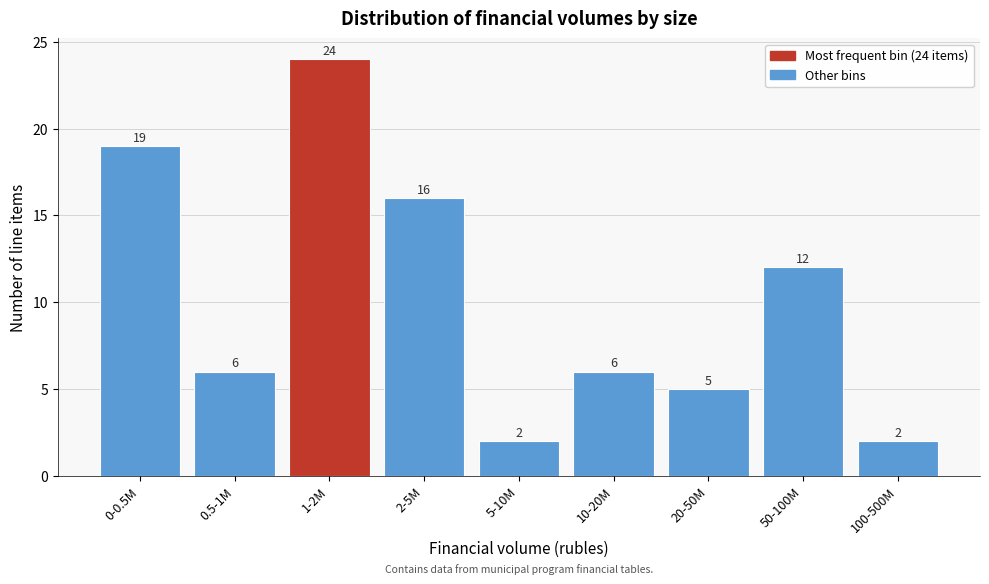

Reading right to left, extract all data points from this chart.

2	12	5	6	2	16	24	6	19